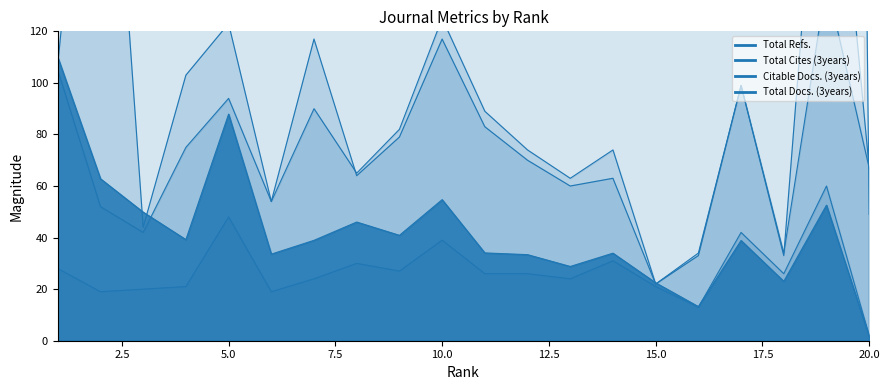

The Citable Docs. (3years) series shows 52 at 2. True or false?

True